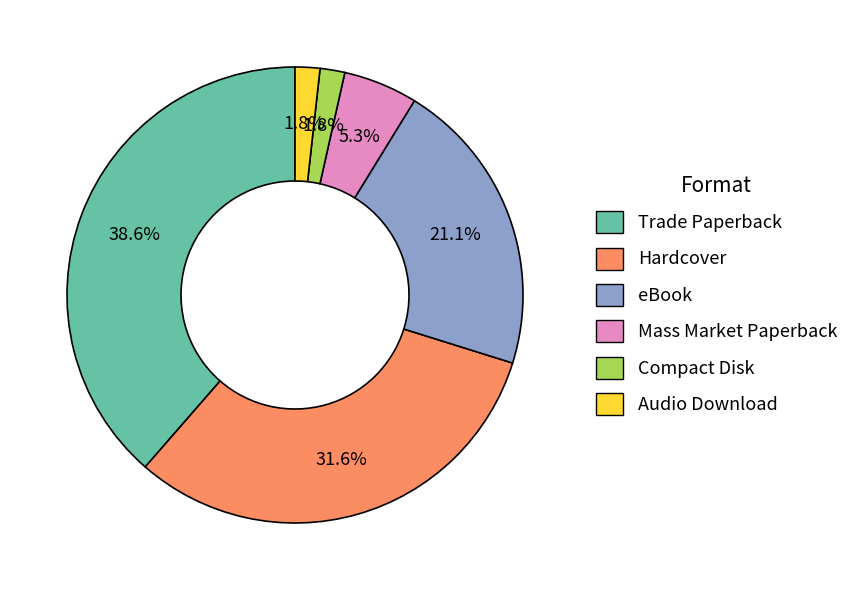

Between Hardcover and eBook, which is larger?

Hardcover